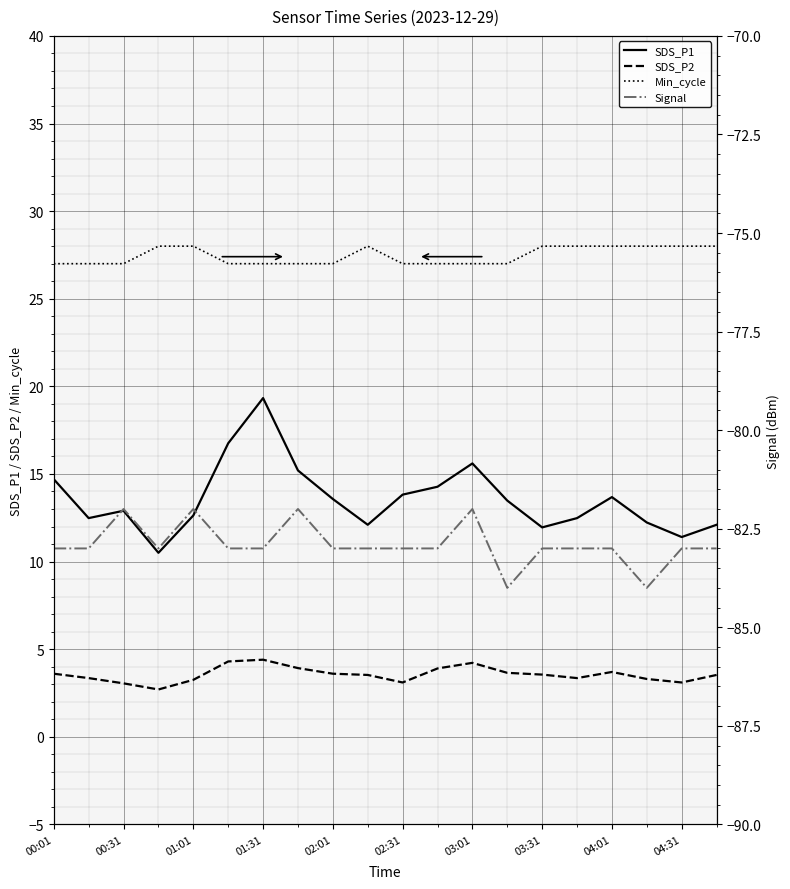

True or false: SDS_P1 and SDS_P2 intersect in this chart.

False